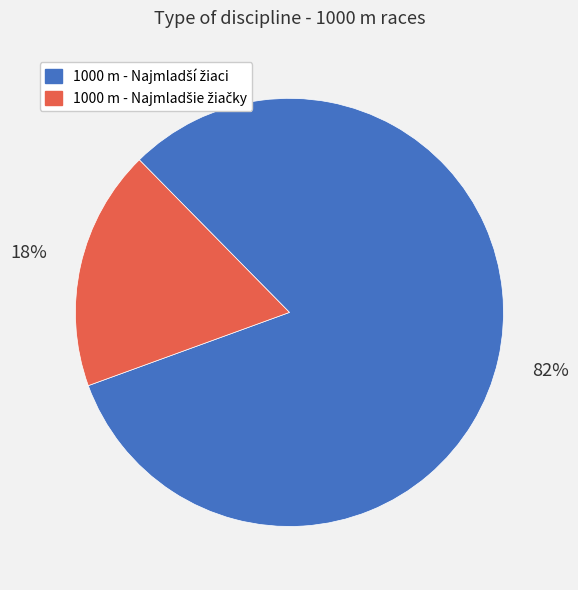

To the nearest percent, what is the difference between the largest and smallest slice percentages?

64%